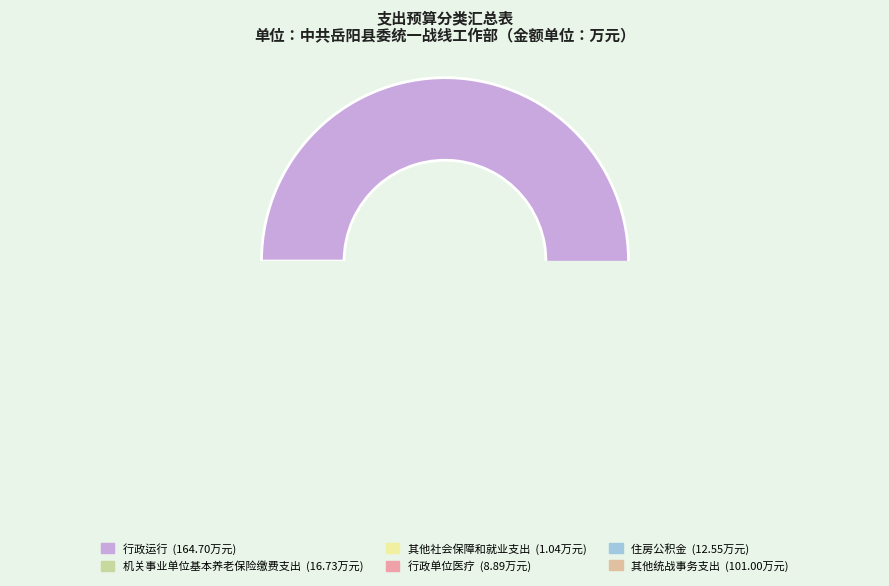

Between 机关事业单位基本养老保险缴费支出 and 住房公积金, which is larger?

机关事业单位基本养老保险缴费支出